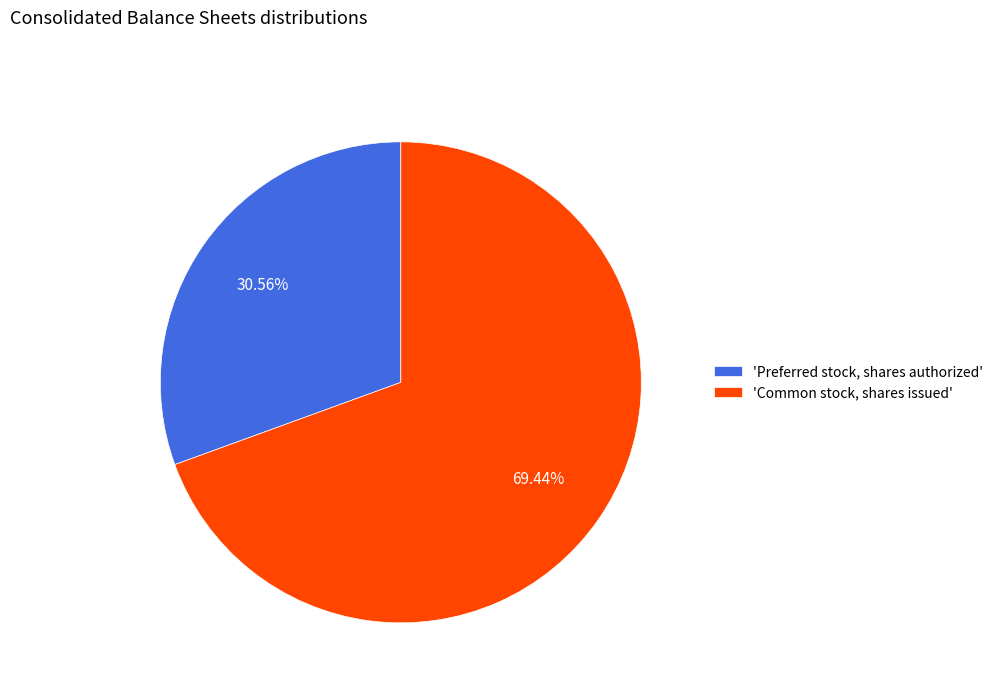

Do 'Common stock, shares issued' and 'Preferred stock, shares authorized' together represent more than half of the pie?

Yes